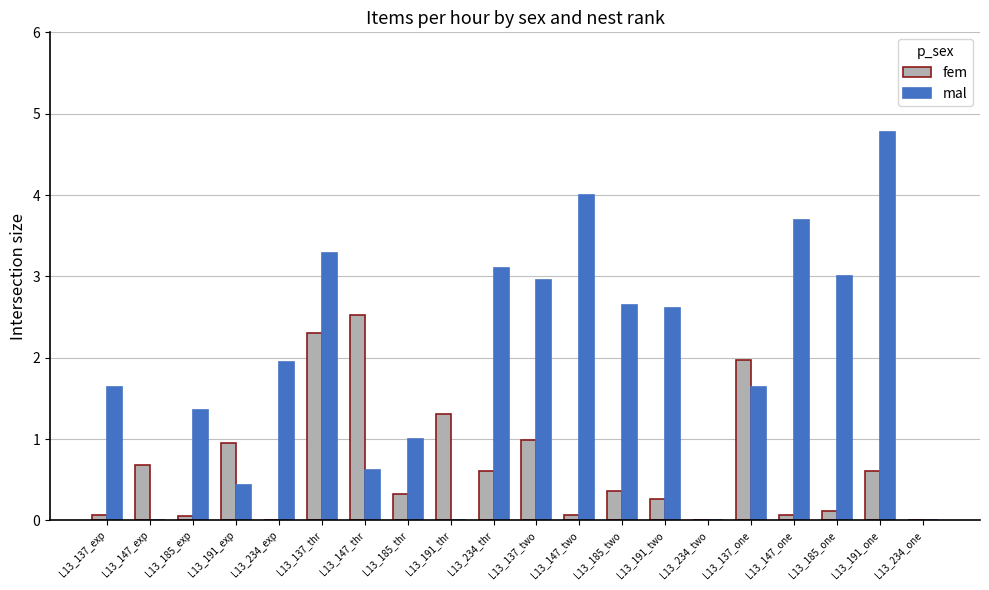

Is the value of fem at L13_147_thr greater than the value of mal at L13_147_thr?

Yes